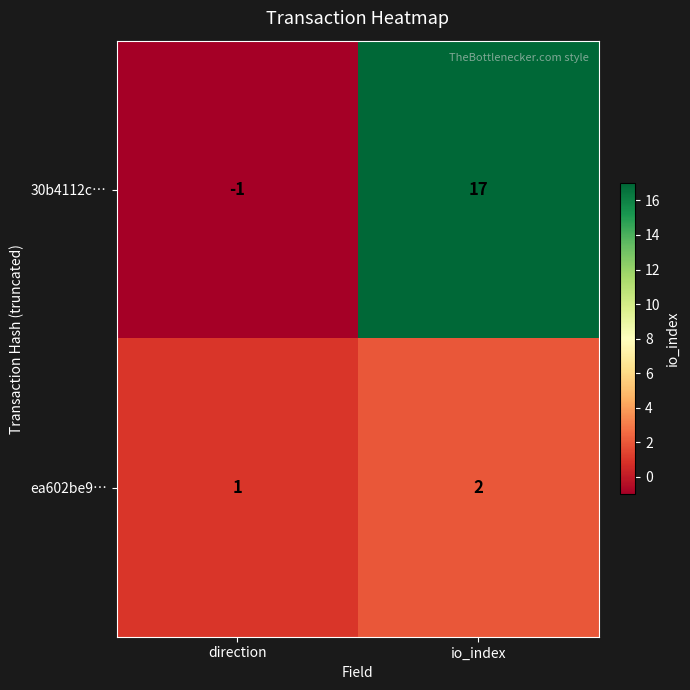

What is the sum of the 30b4112c… values at direction and io_index?

16